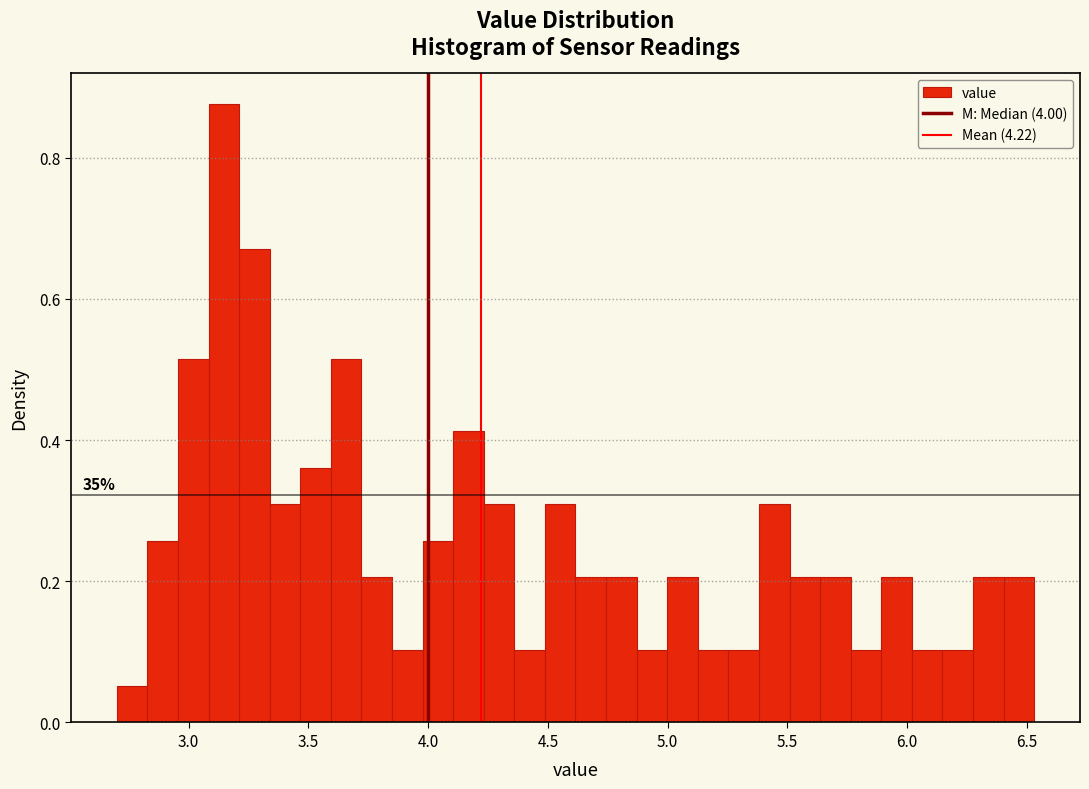

Around what value on the x-axis is the tallest bar? Give the approximate position of its centre, as read against the axis.

3.15